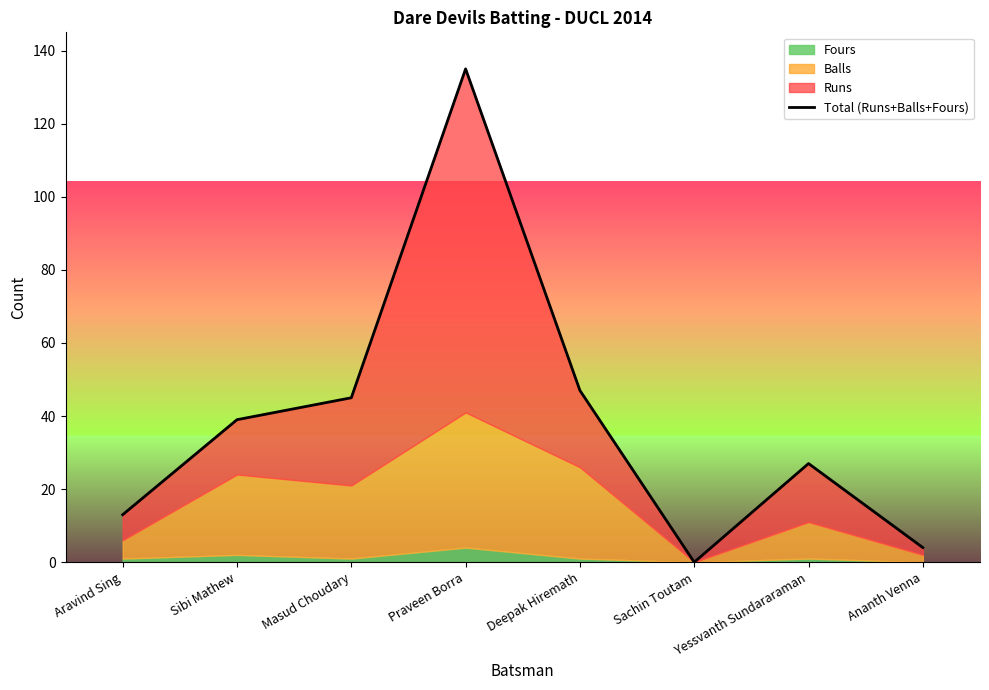

Where is the data nearest to the value 67?

Deepak Hiremath